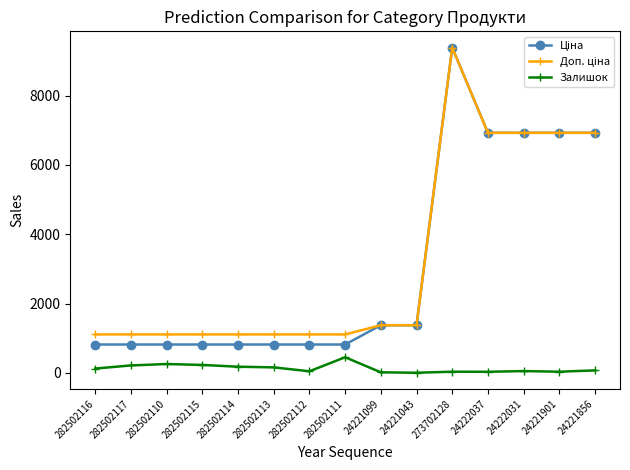

What is the difference between the highest and lowest values at 282502110?

853.2